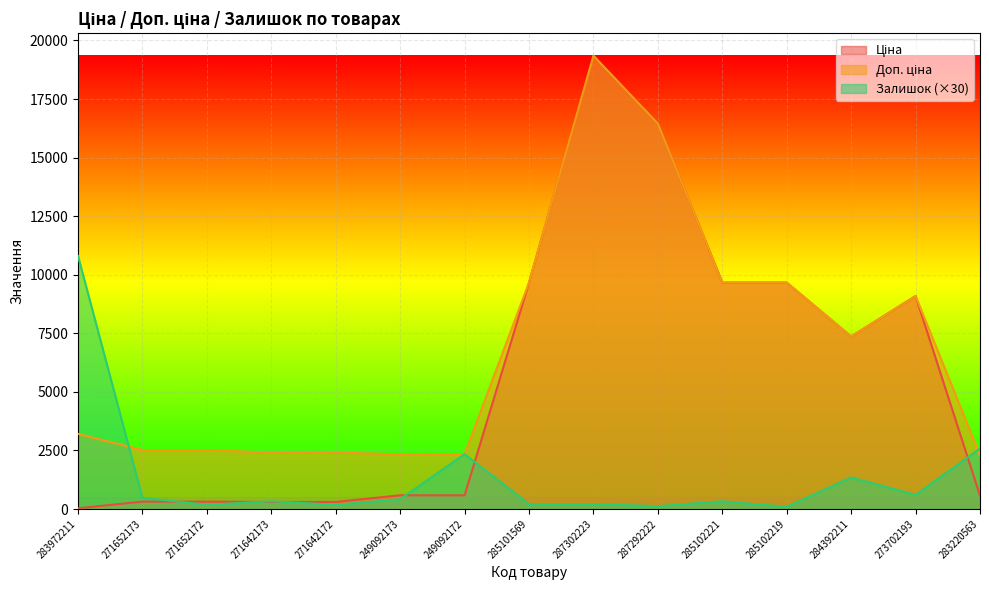

How many values in the Ціна series exceed 584?

9